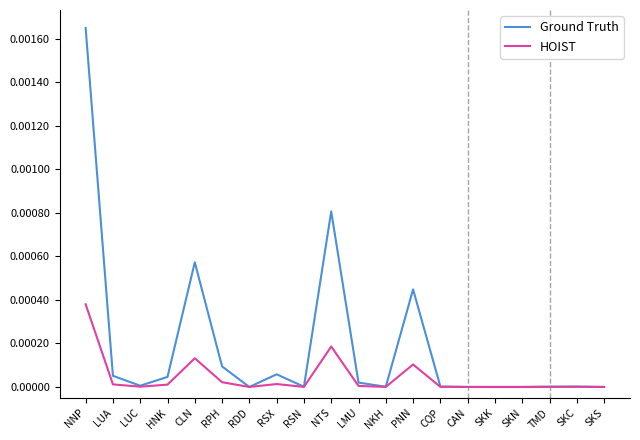

List the series in order of their peak value, lowest first.

HOIST, Ground Truth